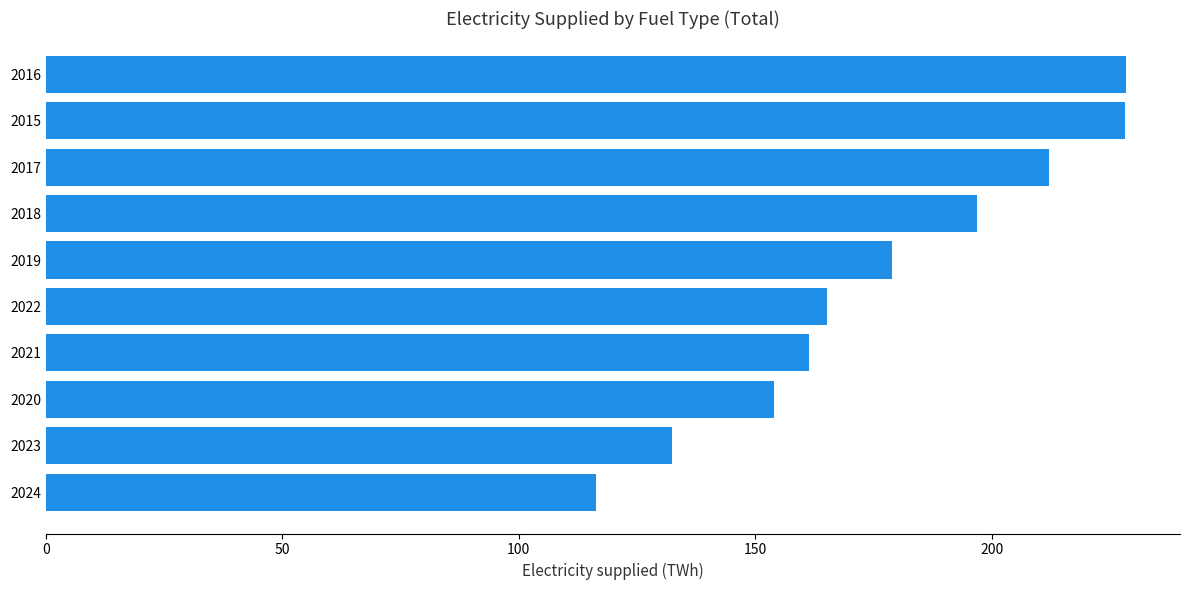

Are the bars horizontal?

Yes